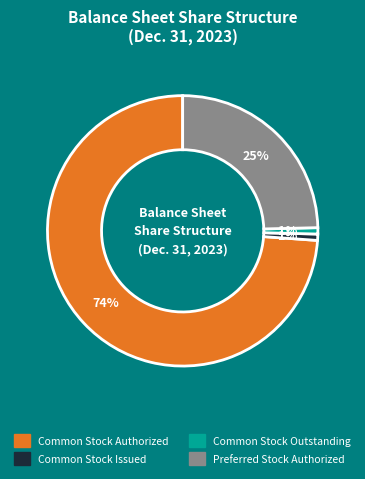

Is there a majority slice in this chart?

Yes